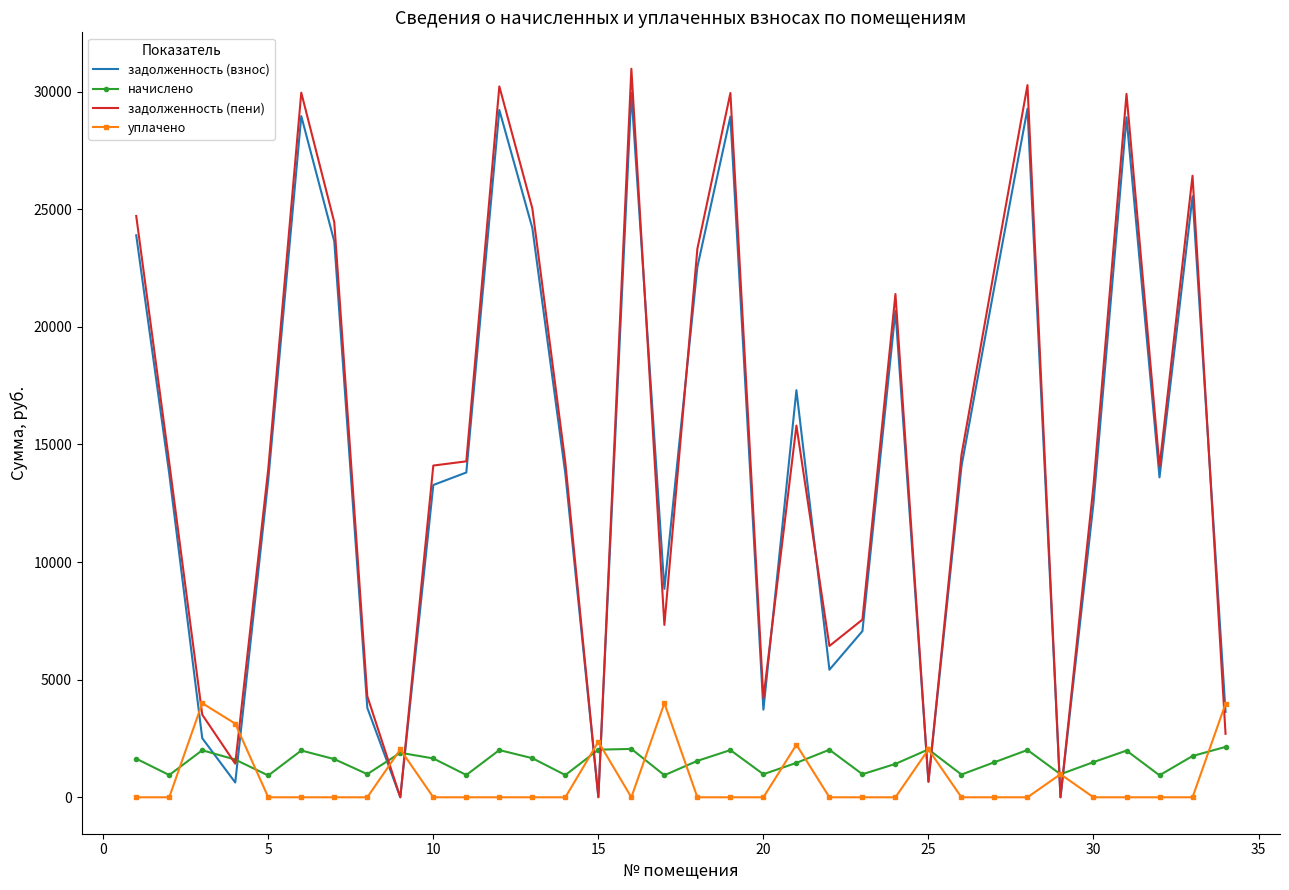

What is the greatest value displayed?

30967.4